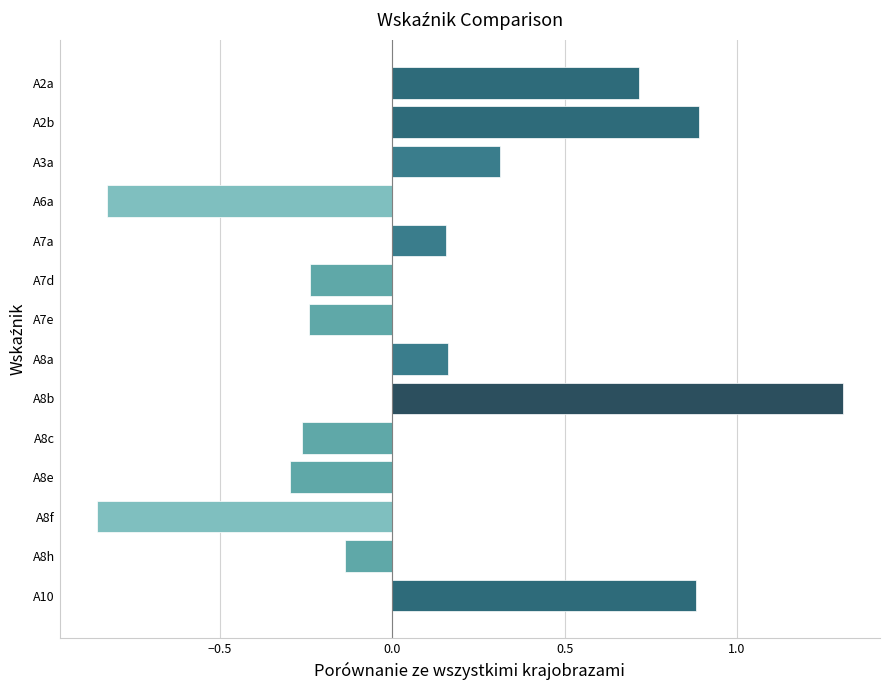

Count the number of categories in the chart.

14